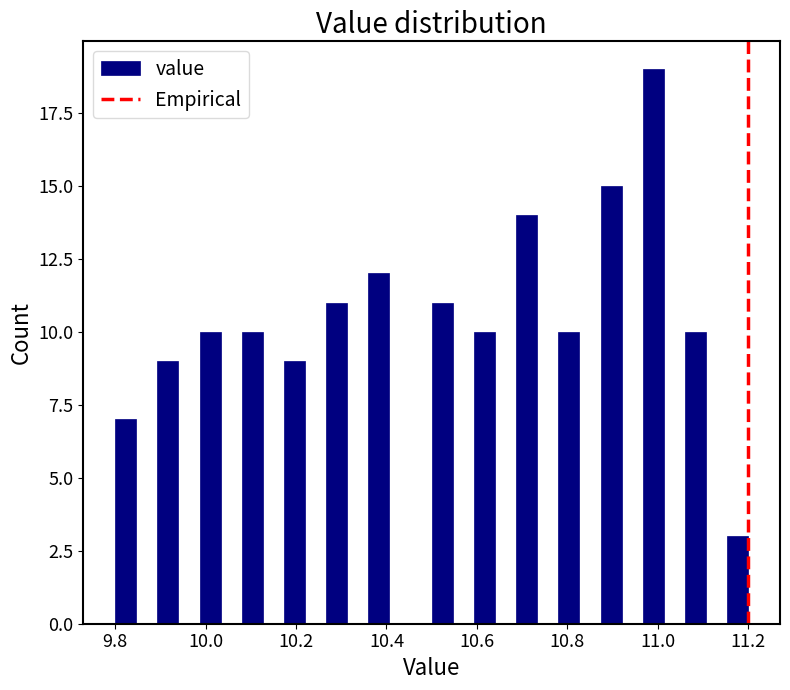

Around what value on the x-axis is the tallest bar? Give the approximate position of its centre, as read against the axis.

11.00